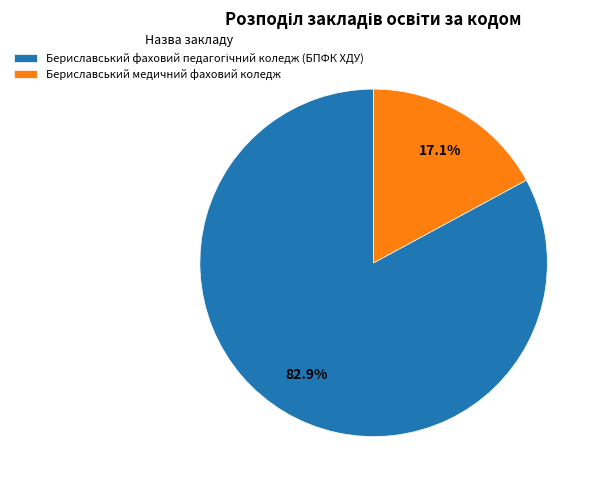

Does any single category account for the majority?

Yes